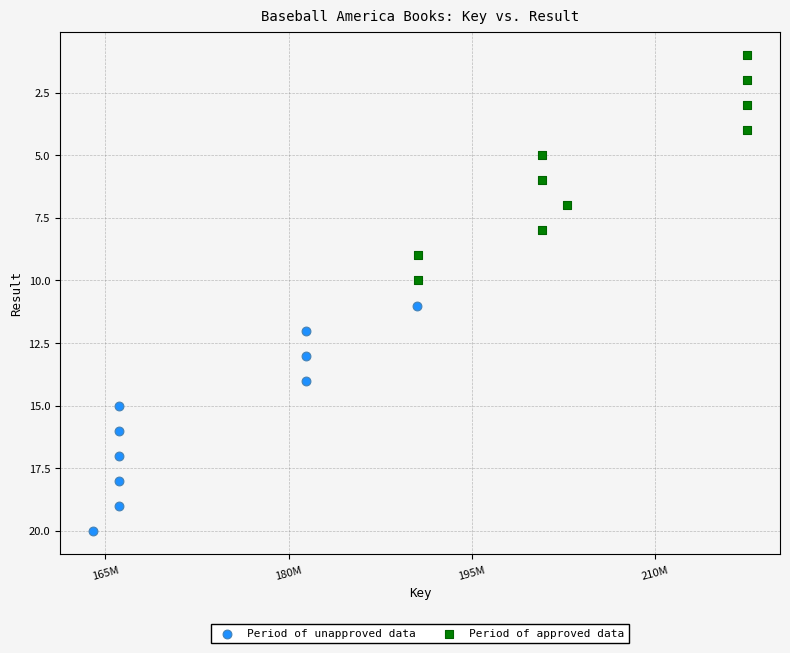

Which series reaches the minimum Y coordinate?

Period of approved data